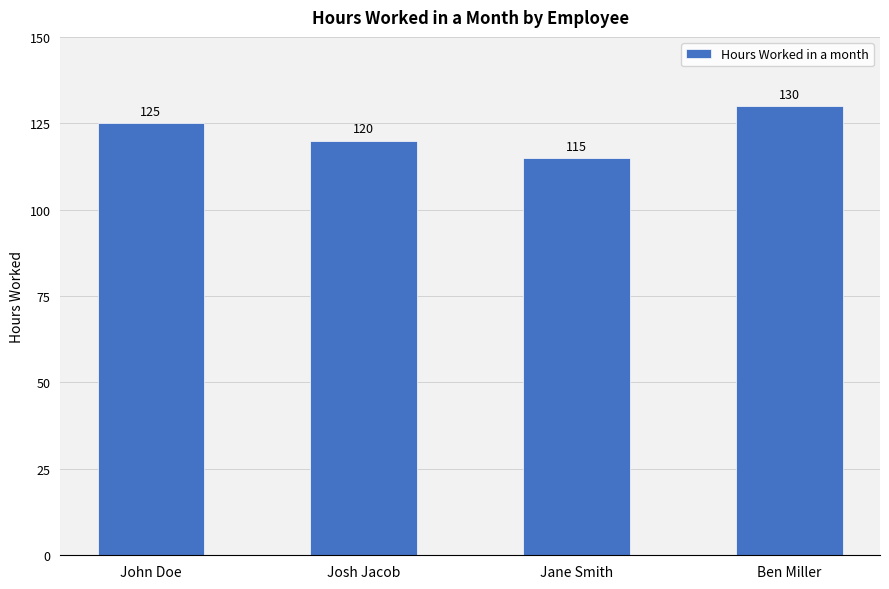

What is the sum of all values?

490